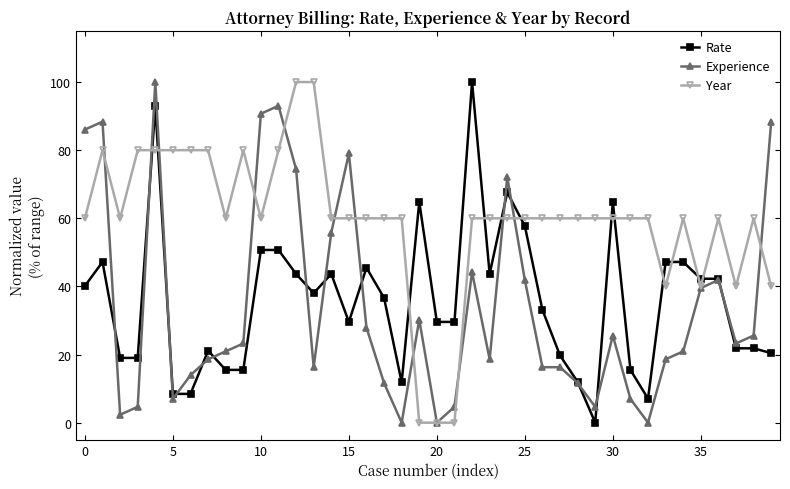

True or false: Rate and Year intersect in this chart.

True